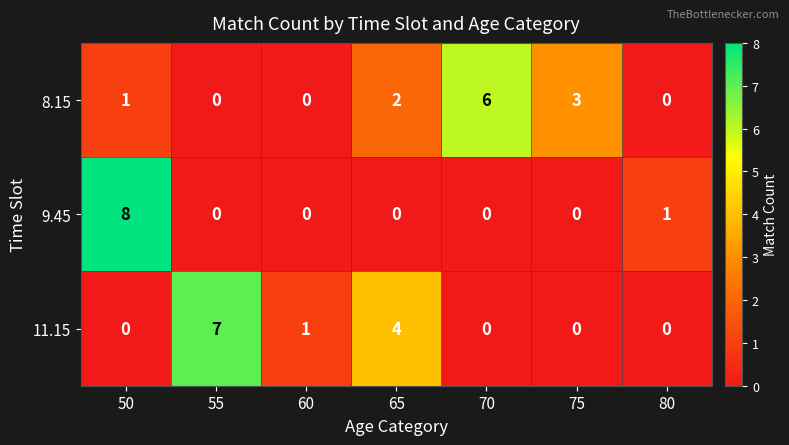

Which series has the largest range (max minus min)?

9.45